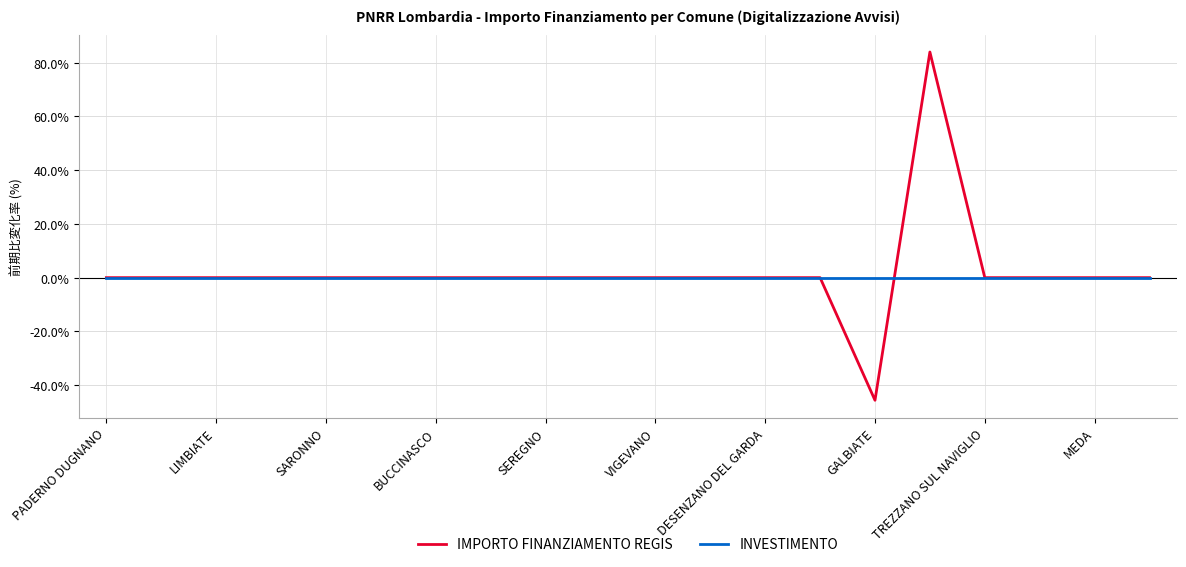

What is the minimum value shown in the chart?

-45.7